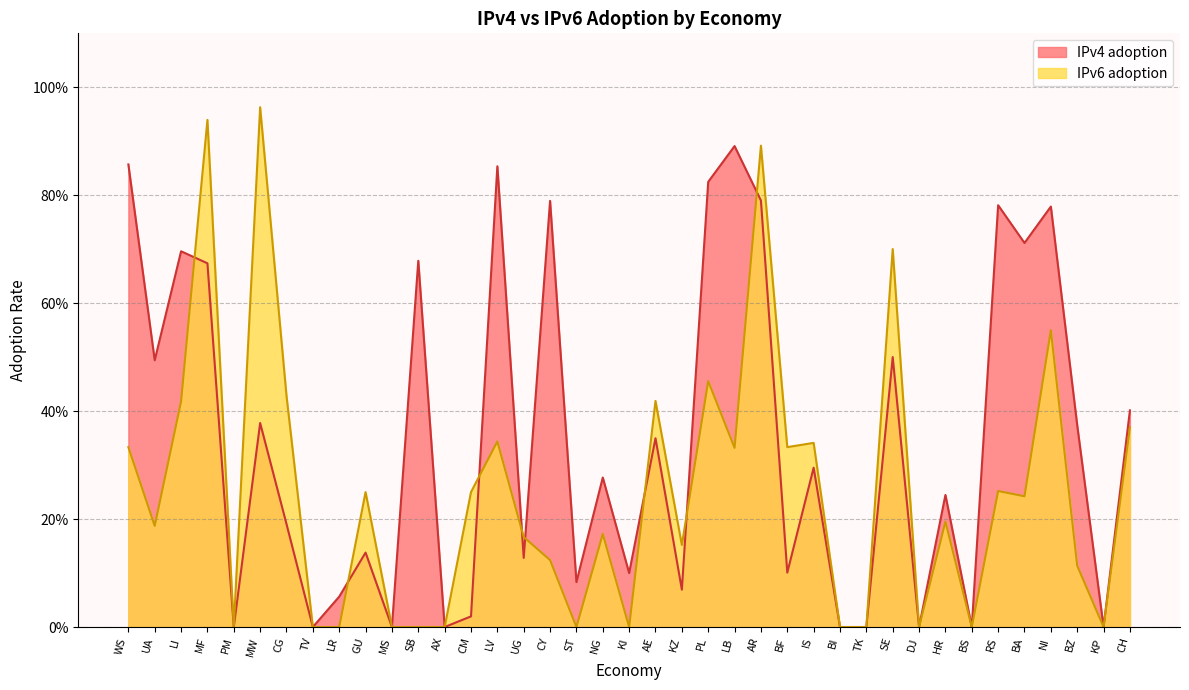

What are all the series names shown in the legend?

IPv4 adoption, IPv6 adoption